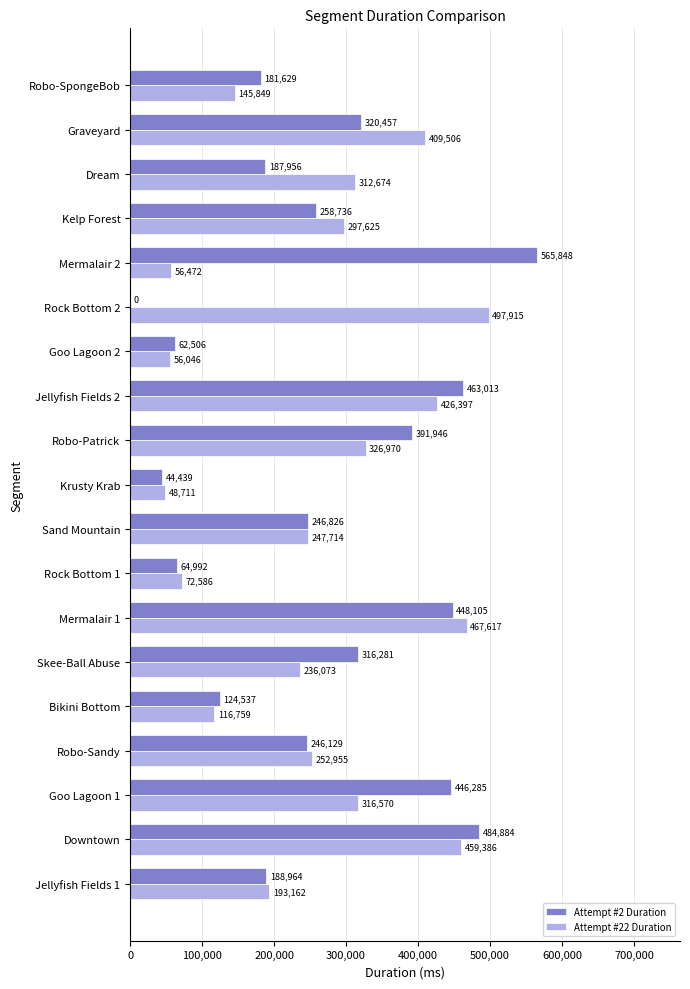

Which label corresponds to the largest value in the chart?

Mermalair 2